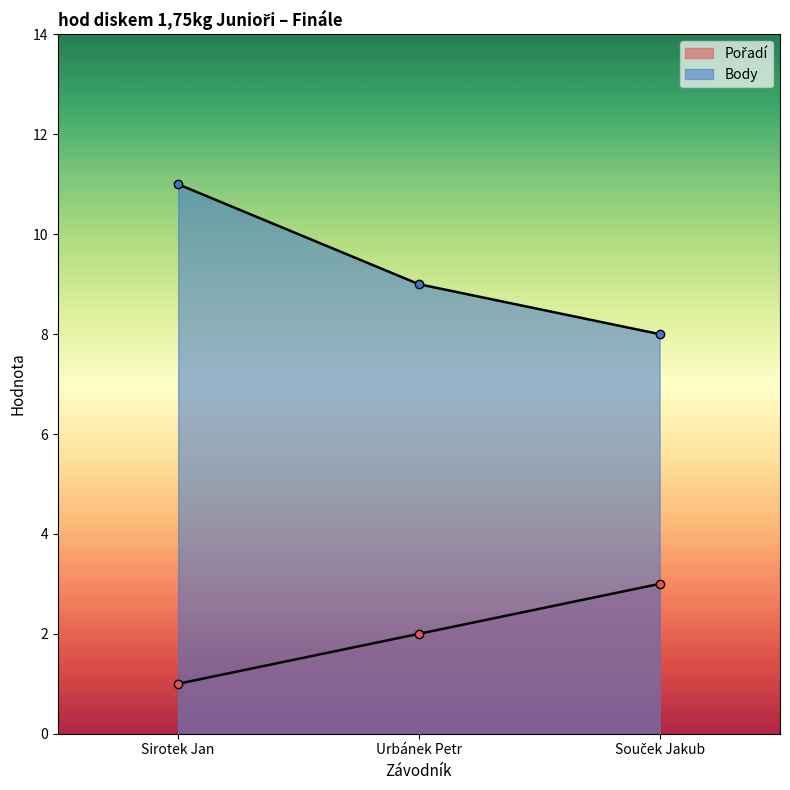

Rank the series by their average value, from lowest to highest.

Pořadí, Body